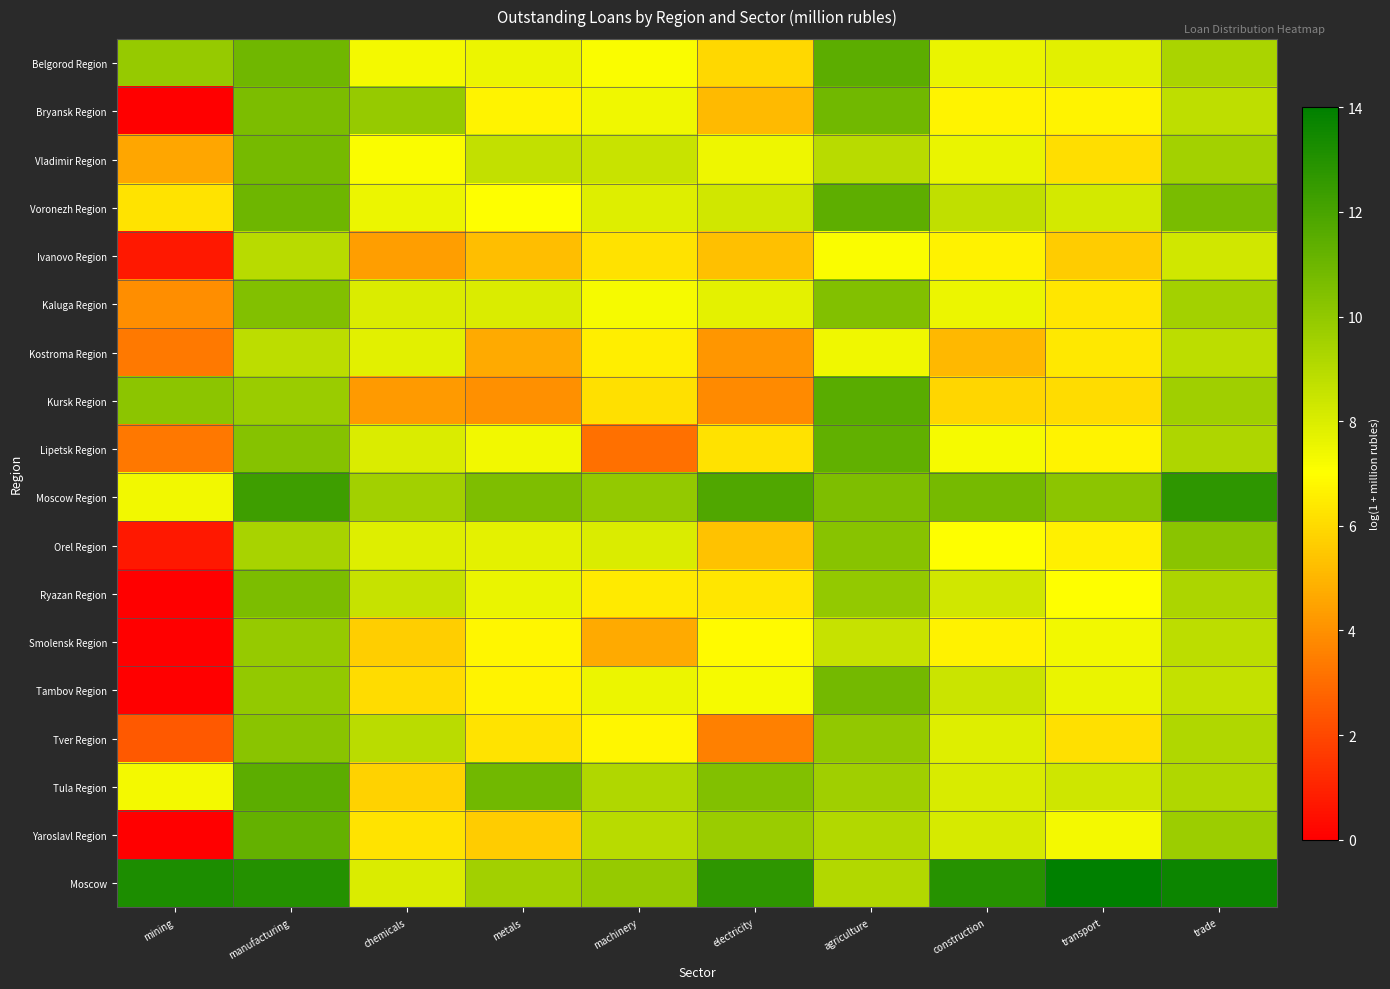

At which category does the chart reach its minimum across all series?

mining